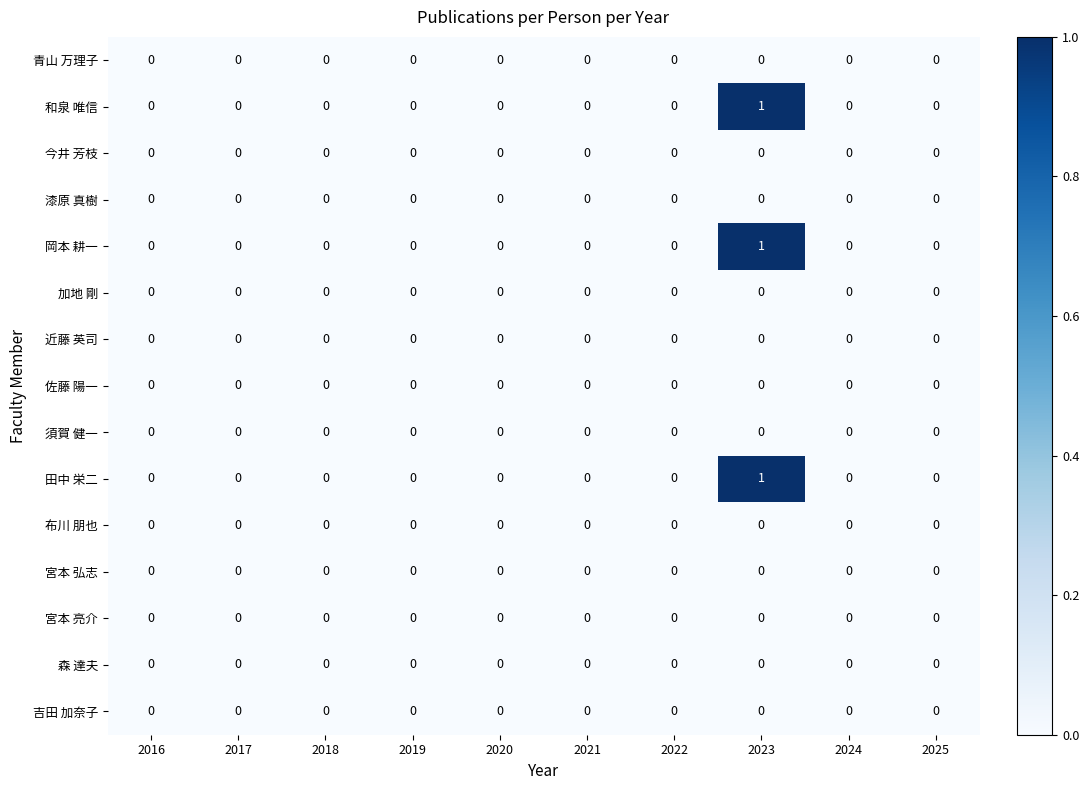

Which category has the highest value across all series?

2023